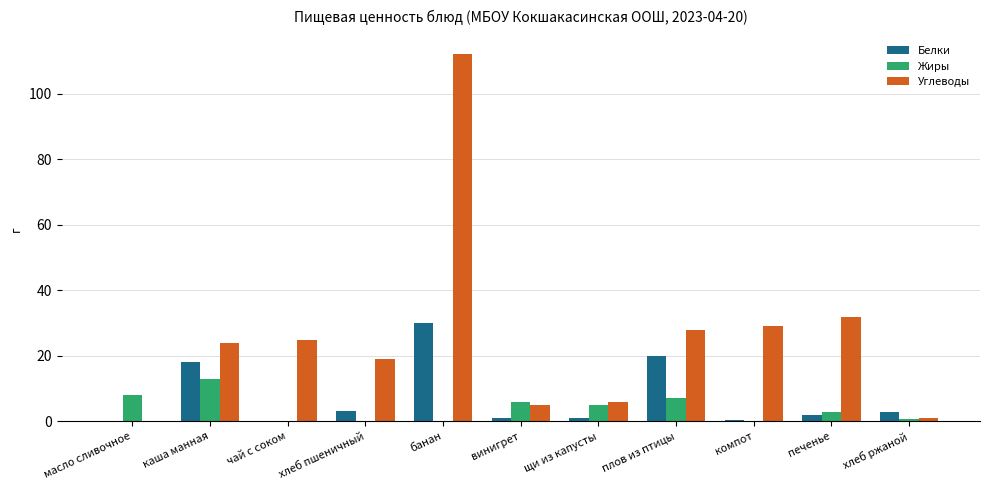

The Углеводы series shows 29.0 at компот. True or false?

True